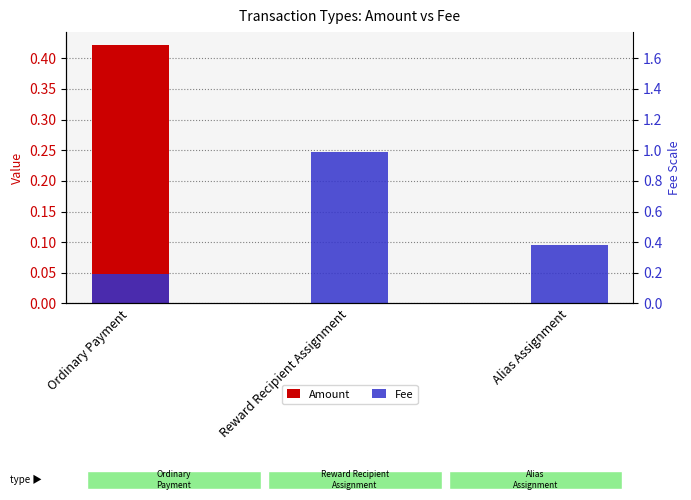

Is the value of Amount at Reward Recipient Assignment greater than the value of Fee at Alias Assignment?

No